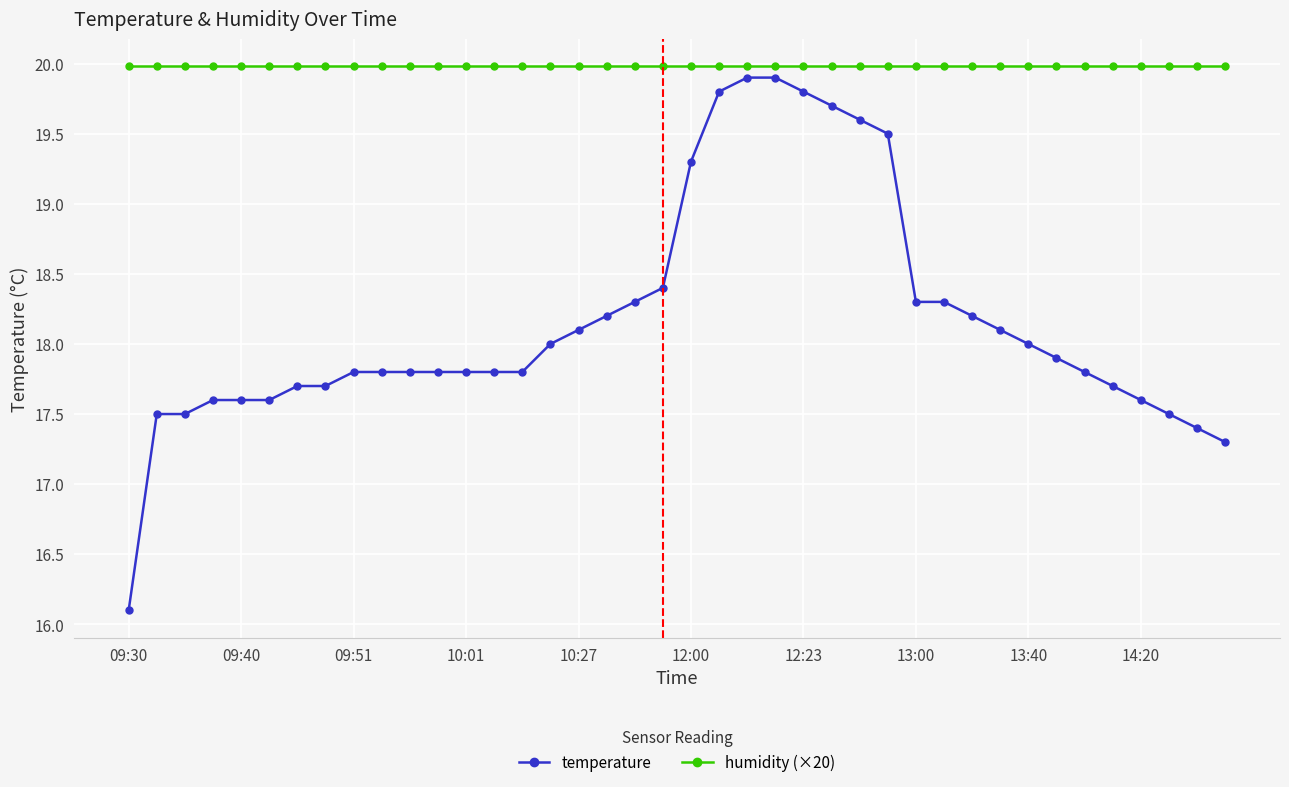

Which series has the widest spread of values?

temperature